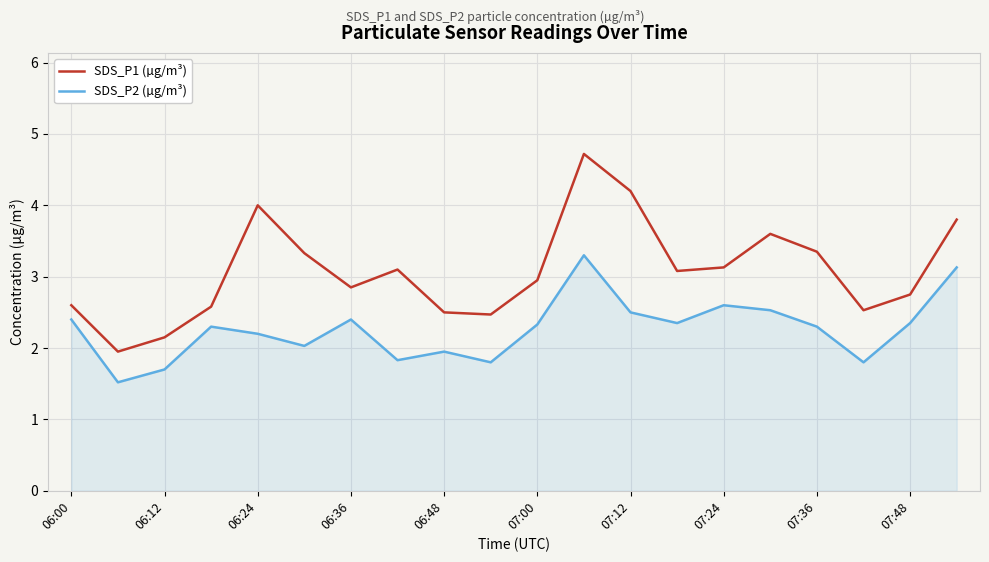

What is the smallest value displayed?

1.5